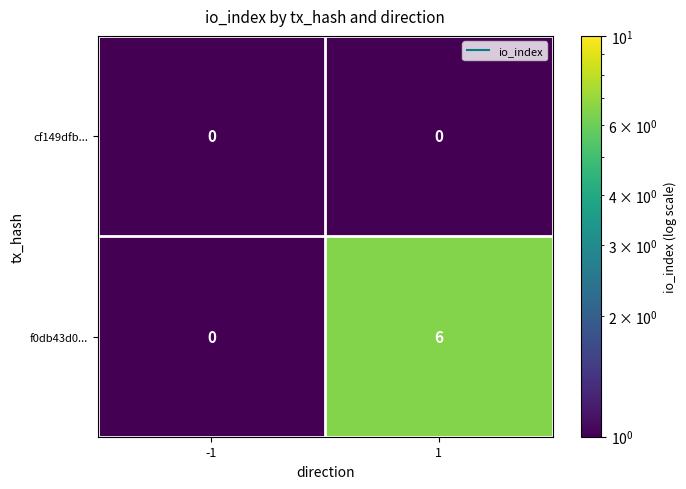

What is the difference between the f0db43d0... values at -1 and 1?

6